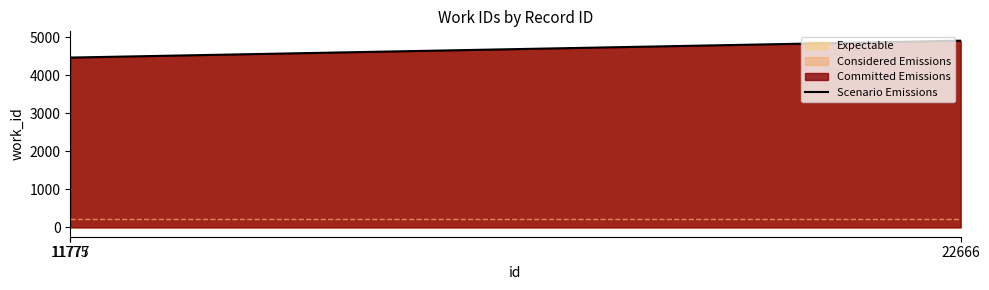

List the labels in order of value, smallest first.

11777, 11775, 22666